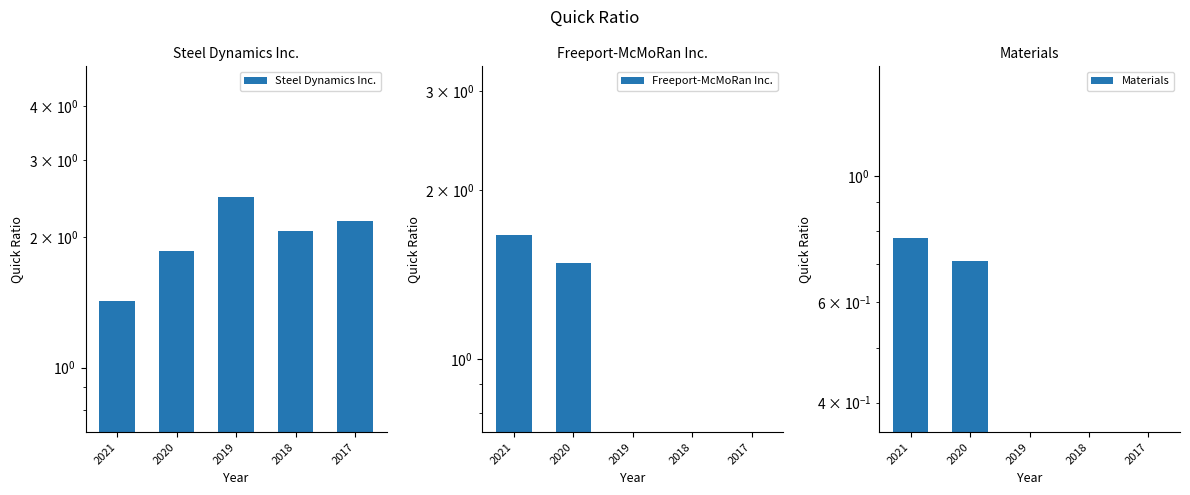

What is the difference between the highest and lowest values at 2017?

2.2